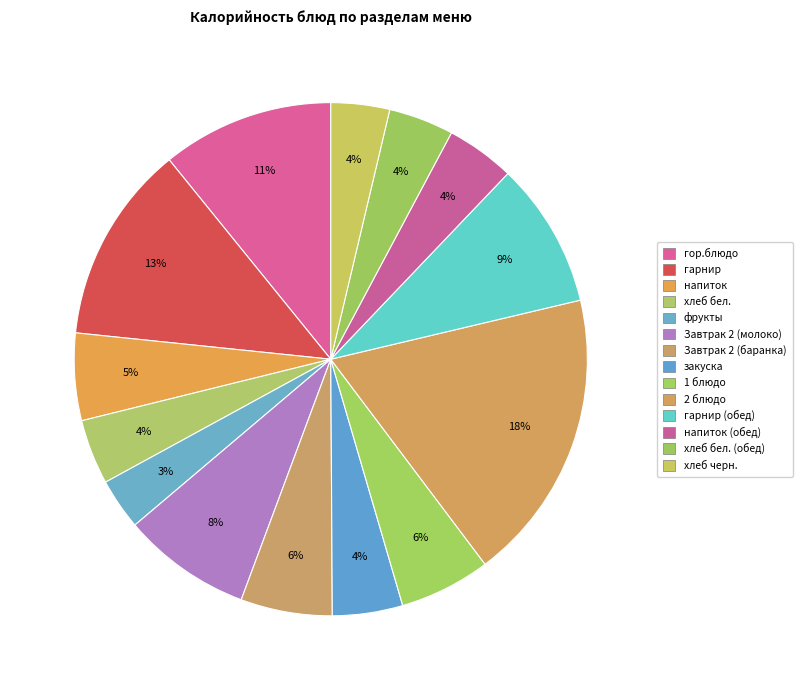

Count the number of slices in the pie.

14